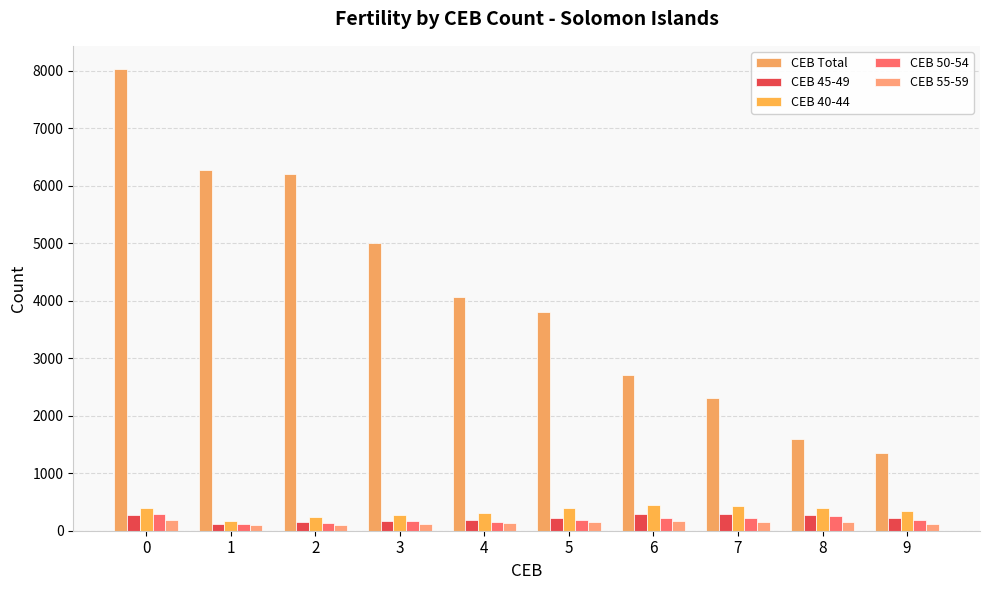

What is the value of the CEB Total bar at the 5th from the left?

4068